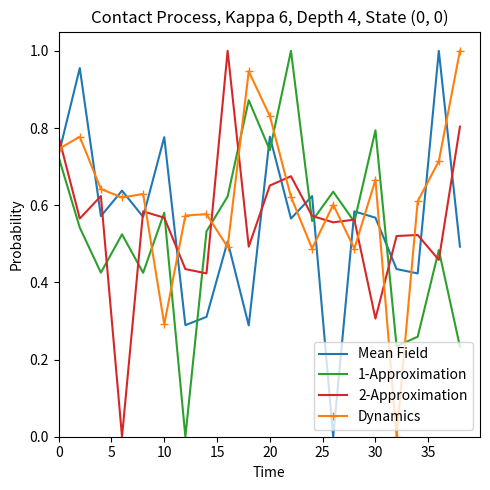

After their last crossing, which series has the higher values: Mean Field or Dynamics?

Dynamics